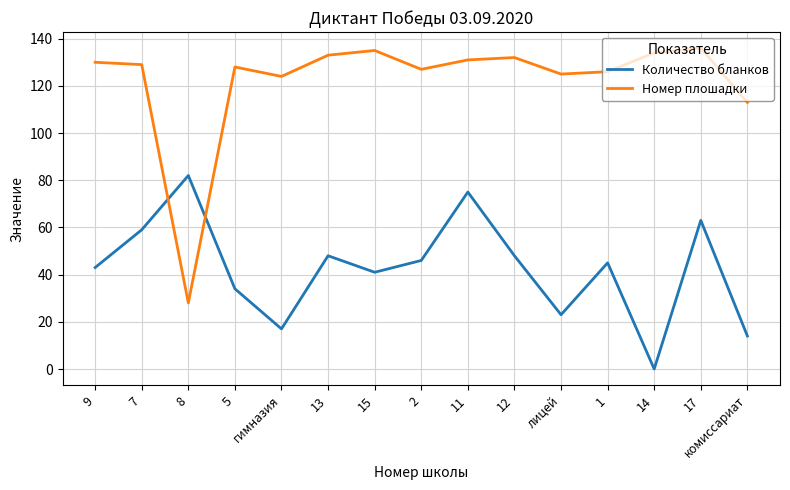

Where is the first local minimum for Количество бланков?

гимназия